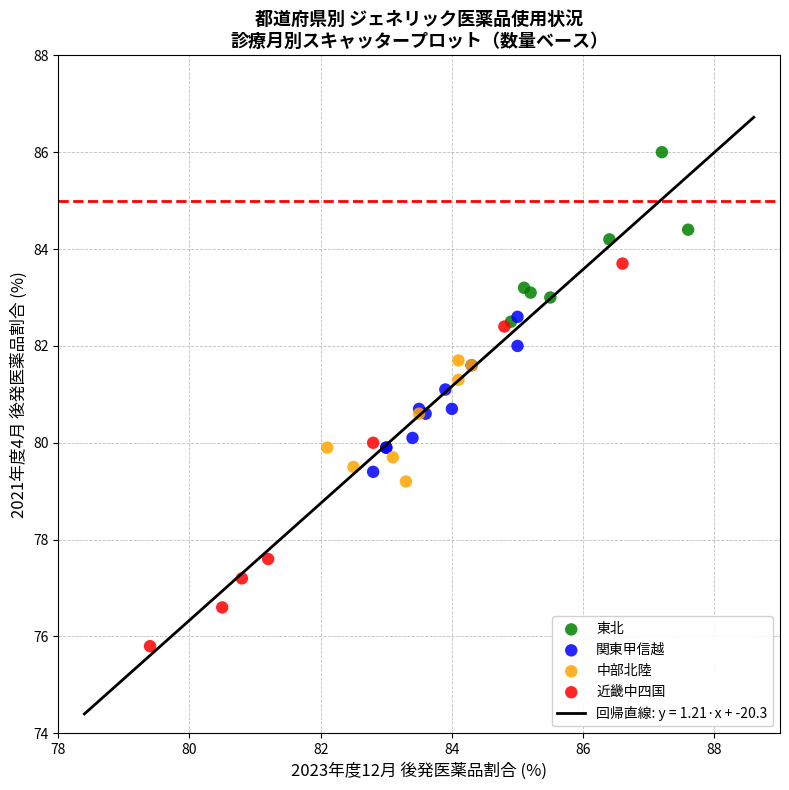

Which series reaches the minimum Y coordinate?

近畿中四国